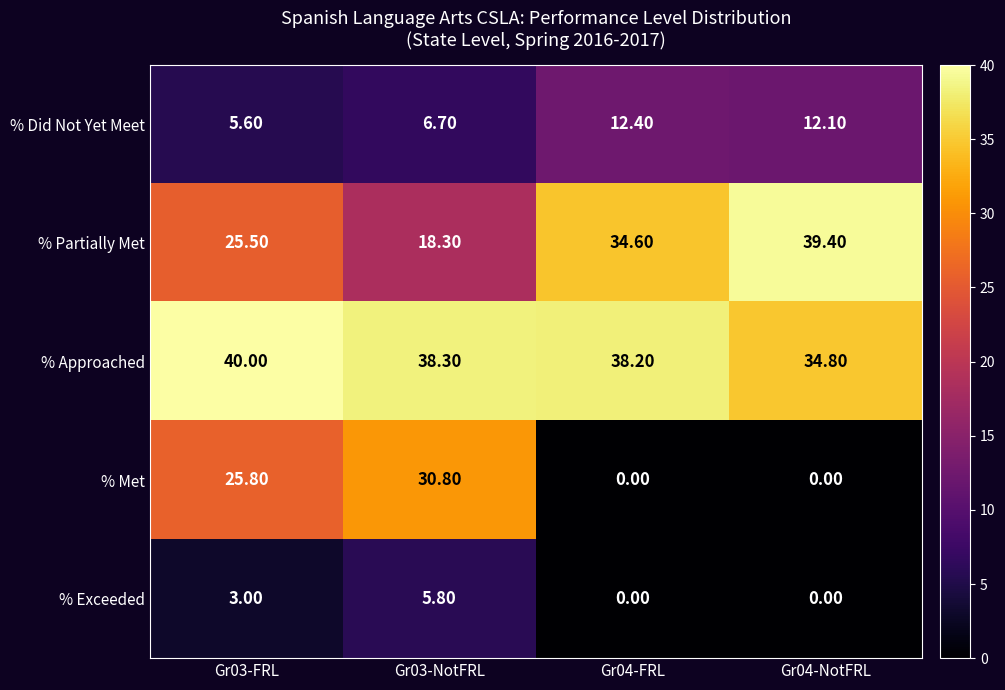

Which series has the largest total across all categories?

% Approached